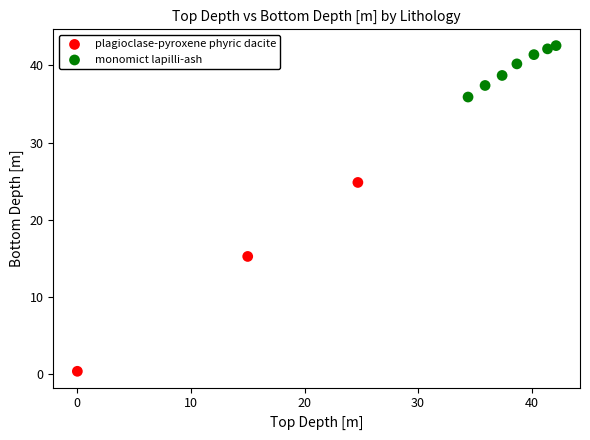

Which series has the largest Y range (max minus min)?

plagioclase-pyroxene phyric dacite